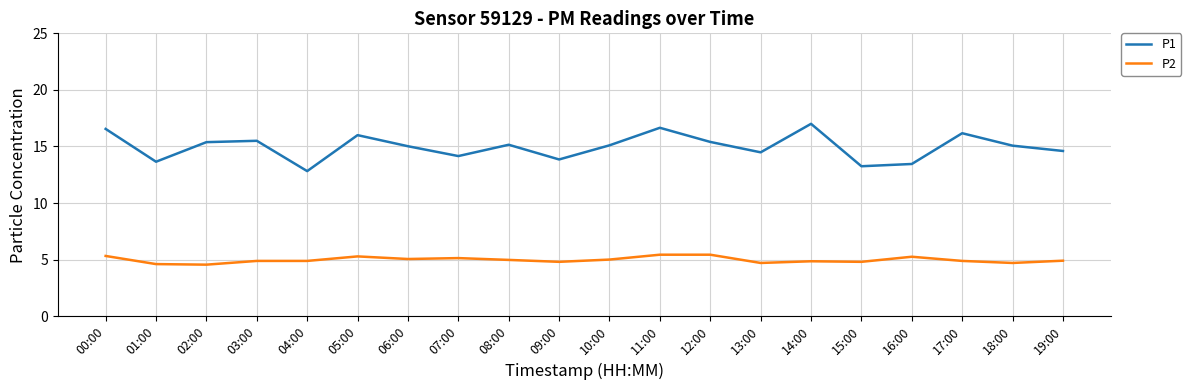

At 01:00, list the series in order from largest to smallest.

P1, P2